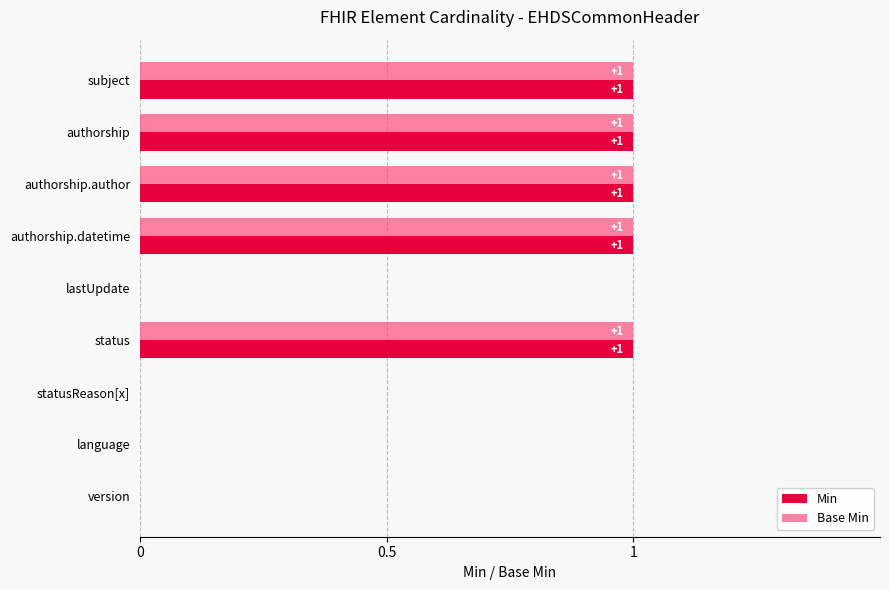

What is the sum of all Base Min values?

5